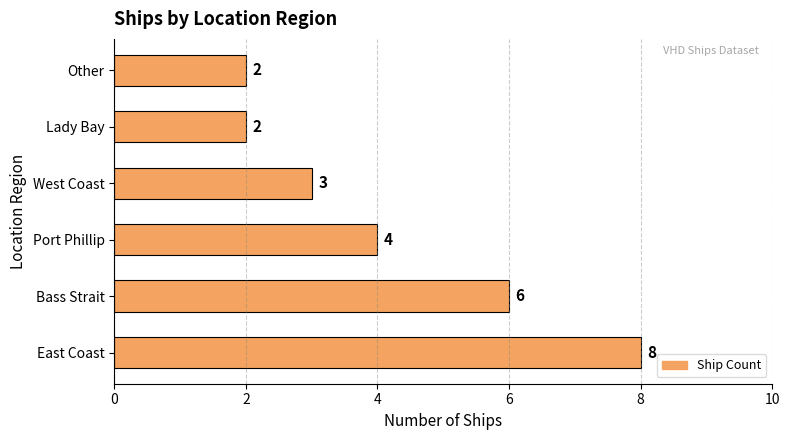

The chart shows a value of 1 at Lady Bay. True or false?

False